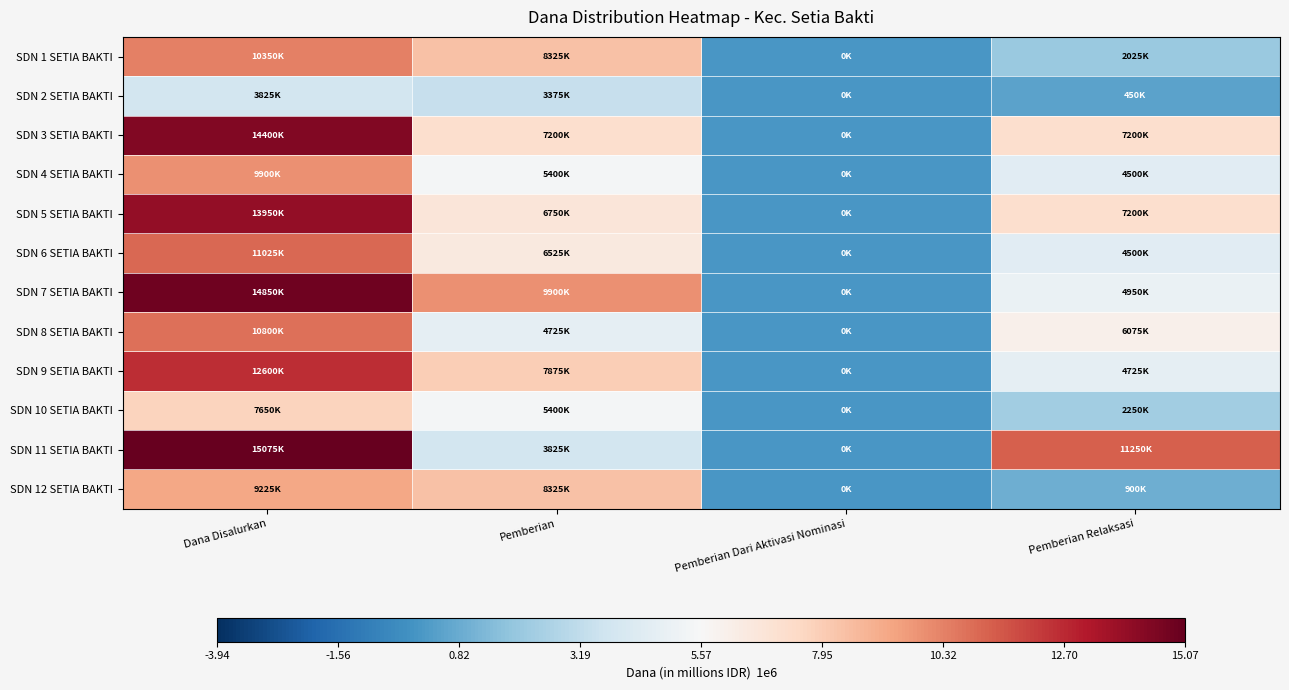

Reading right to left, transcribe all the data shown in this chart.

SDN 1 SETIA BAKTI: Pemberian Relaksasi=2025000	Pemberian Dari Aktivasi Nominasi=0	Pemberian=8325000	Dana Disalurkan=10350000
SDN 2 SETIA BAKTI: Pemberian Relaksasi=450000	Pemberian Dari Aktivasi Nominasi=0	Pemberian=3375000	Dana Disalurkan=3825000
SDN 3 SETIA BAKTI: Pemberian Relaksasi=7200000	Pemberian Dari Aktivasi Nominasi=0	Pemberian=7200000	Dana Disalurkan=14400000
SDN 4 SETIA BAKTI: Pemberian Relaksasi=4500000	Pemberian Dari Aktivasi Nominasi=0	Pemberian=5400000	Dana Disalurkan=9900000
SDN 5 SETIA BAKTI: Pemberian Relaksasi=7200000	Pemberian Dari Aktivasi Nominasi=0	Pemberian=6750000	Dana Disalurkan=13950000
SDN 6 SETIA BAKTI: Pemberian Relaksasi=4500000	Pemberian Dari Aktivasi Nominasi=0	Pemberian=6525000	Dana Disalurkan=11025000
SDN 7 SETIA BAKTI: Pemberian Relaksasi=4950000	Pemberian Dari Aktivasi Nominasi=0	Pemberian=9900000	Dana Disalurkan=14850000
SDN 8 SETIA BAKTI: Pemberian Relaksasi=6075000	Pemberian Dari Aktivasi Nominasi=0	Pemberian=4725000	Dana Disalurkan=10800000
SDN 9 SETIA BAKTI: Pemberian Relaksasi=4725000	Pemberian Dari Aktivasi Nominasi=0	Pemberian=7875000	Dana Disalurkan=12600000
SDN 10 SETIA BAKTI: Pemberian Relaksasi=2250000	Pemberian Dari Aktivasi Nominasi=0	Pemberian=5400000	Dana Disalurkan=7650000
SDN 11 SETIA BAKTI: Pemberian Relaksasi=11250000	Pemberian Dari Aktivasi Nominasi=0	Pemberian=3825000	Dana Disalurkan=15075000
SDN 12 SETIA BAKTI: Pemberian Relaksasi=900000	Pemberian Dari Aktivasi Nominasi=0	Pemberian=8325000	Dana Disalurkan=9225000